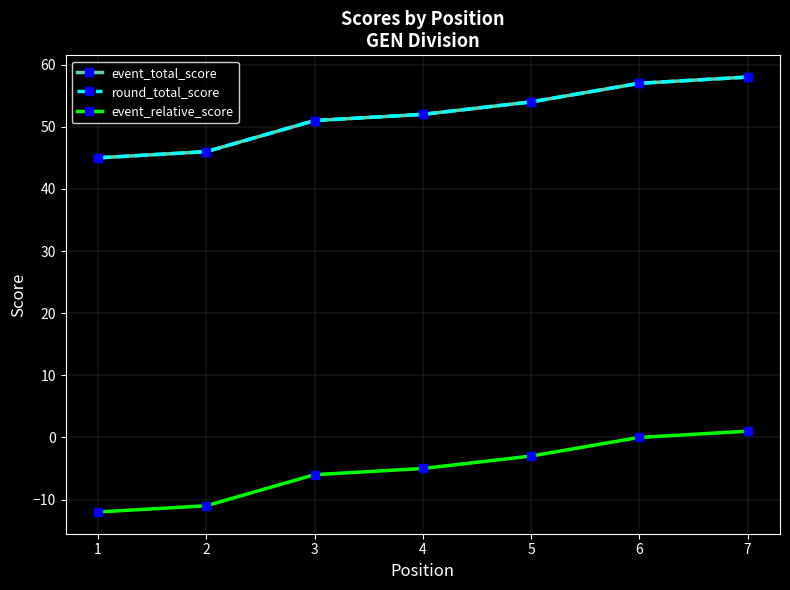

True or false: event_total_score has more than 0 interior local peaks.

False